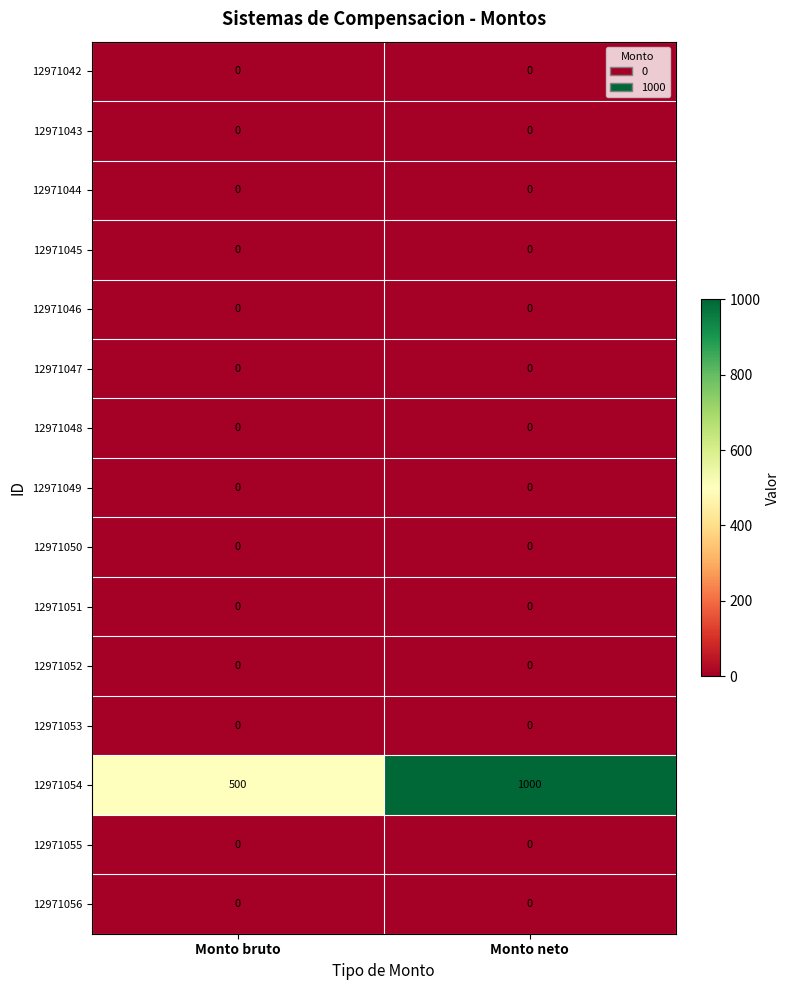

Which label corresponds to the largest value in the chart?

Monto neto